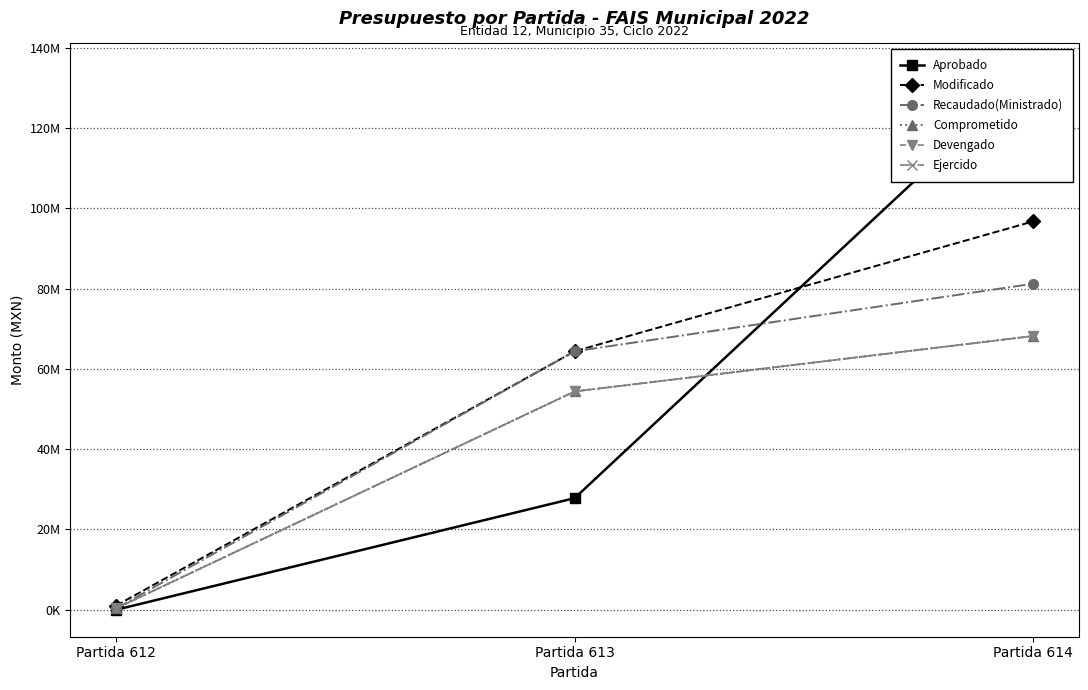

At which category is the sum across all series the highest?

Partida 614